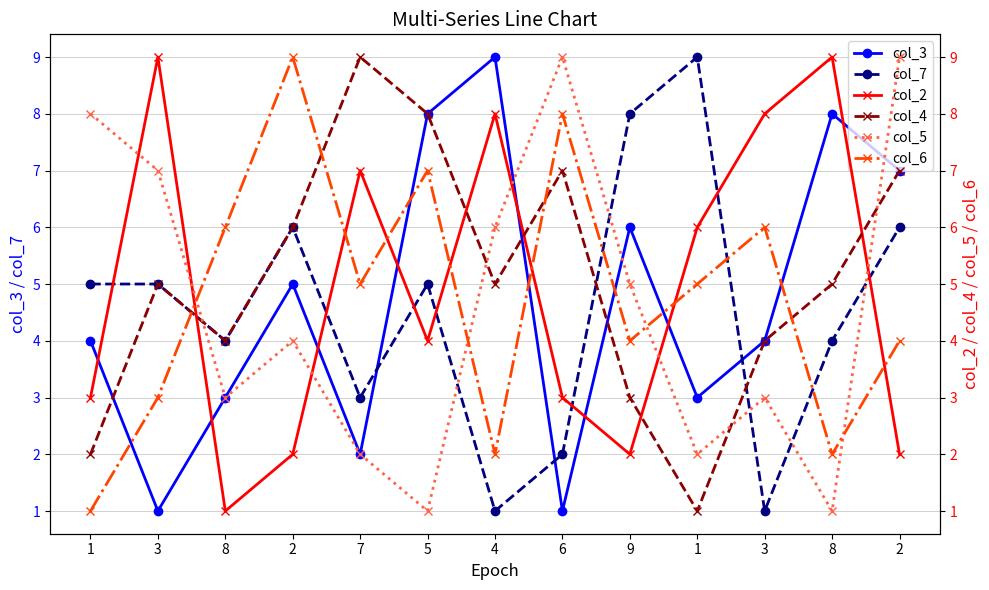

What is the sum of the col_2 values at 2 and 7?

9